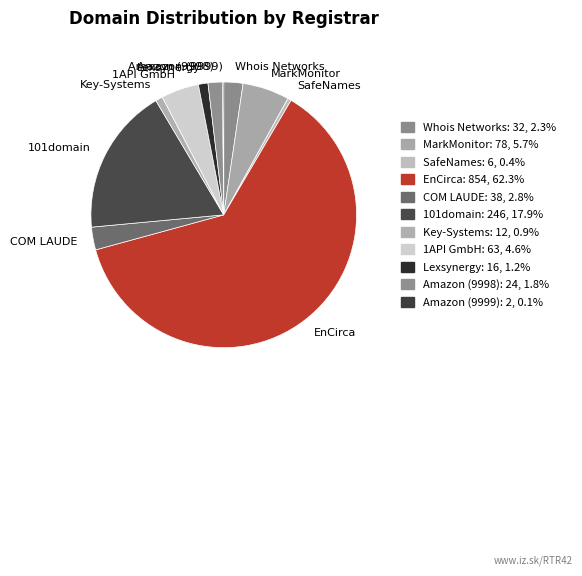

Which slice represents more than half of the pie?

EnCirca